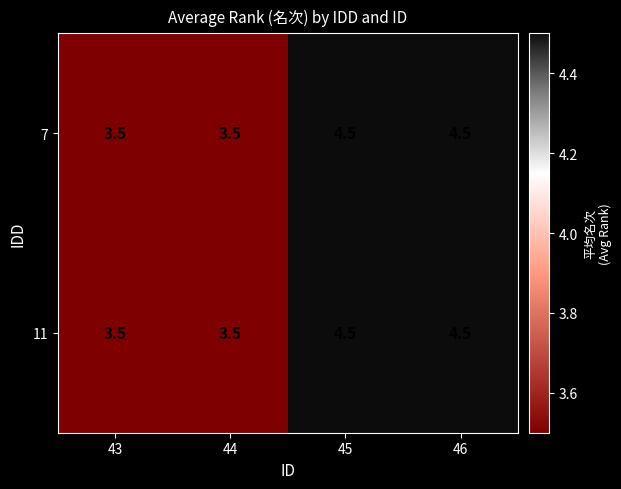

Is it true that 7 equals 4.5 at 46?

True